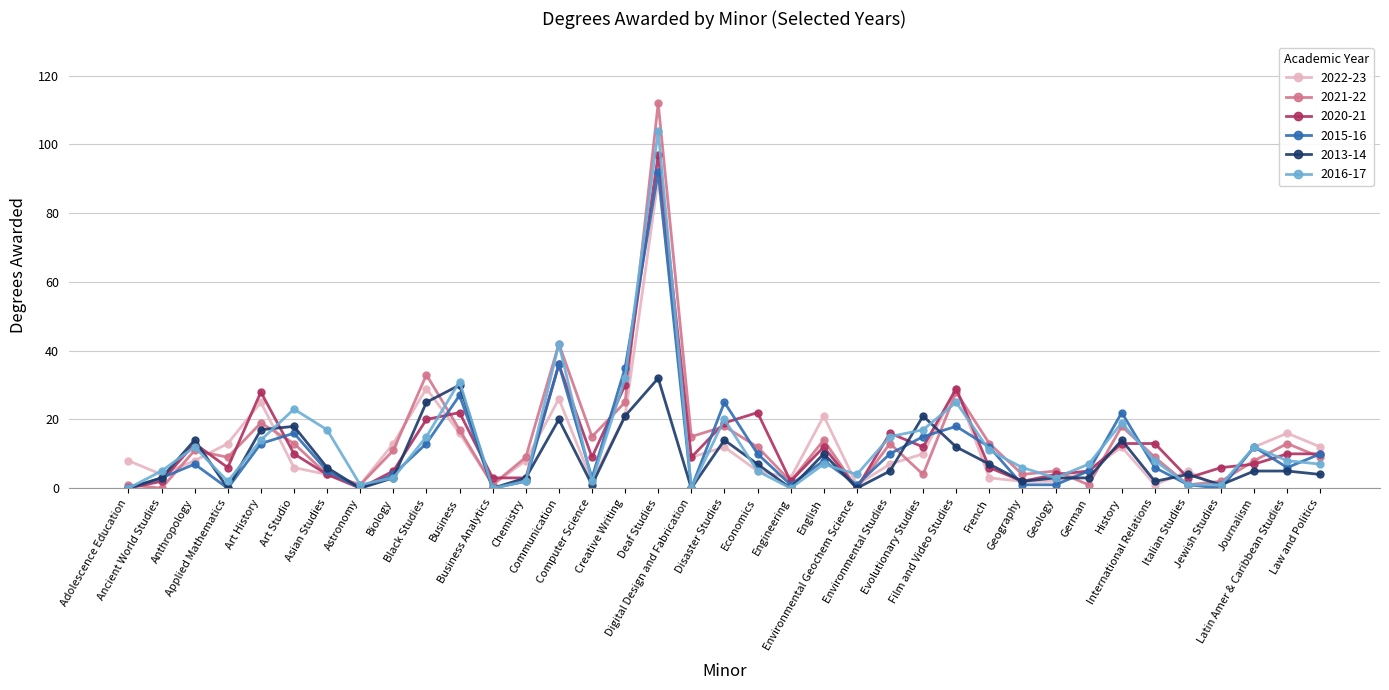

The value of 2022-23 at Journalism is 12. True or false?

True